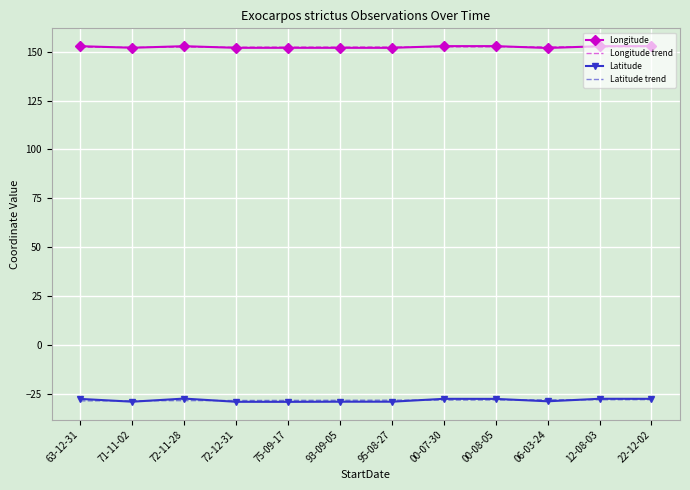

What is the total value across all series at 71-11-02?

247.0